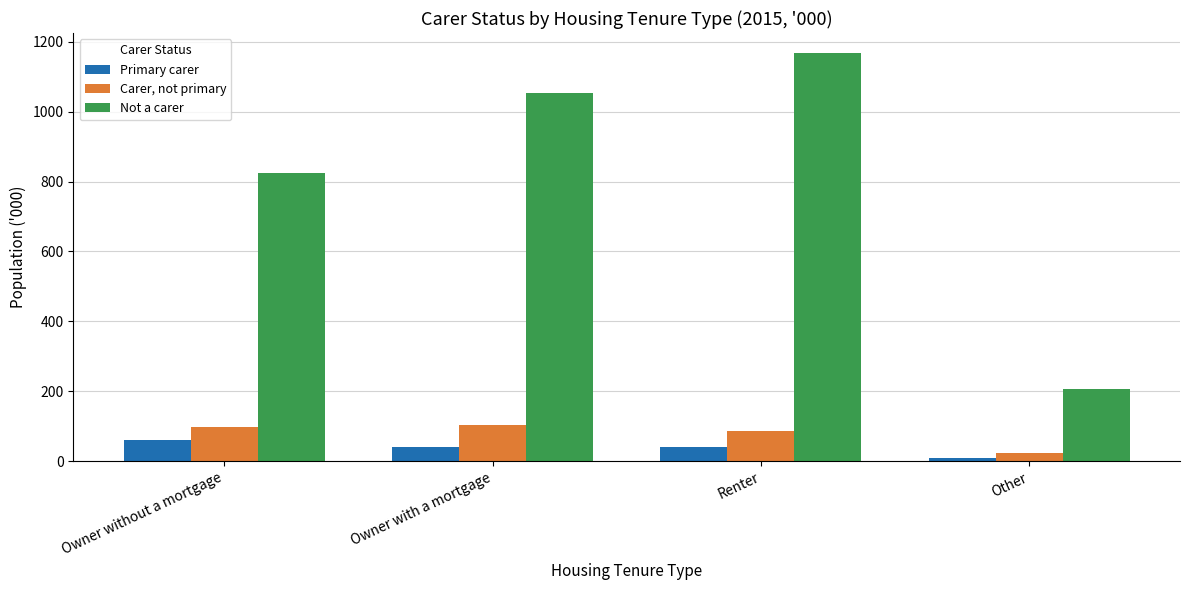

What is the lowest value of the Primary carer series?

8.9